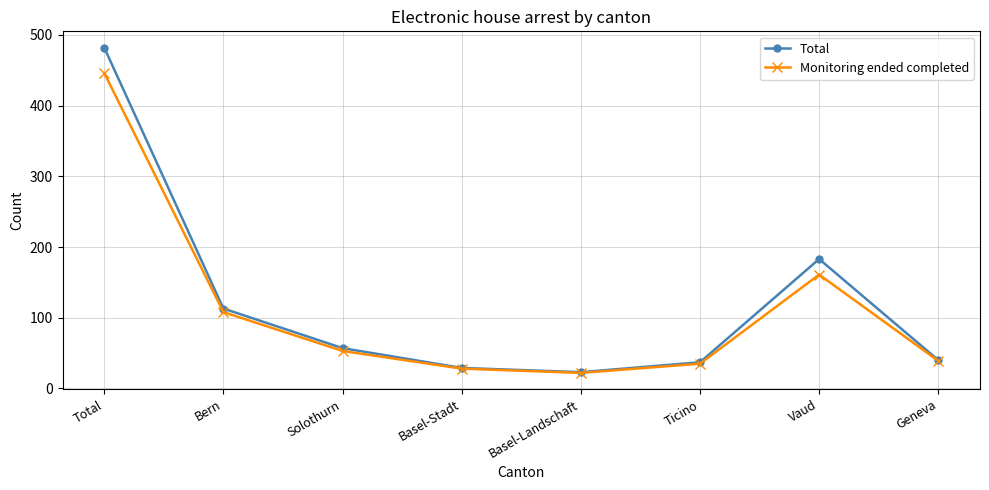

True or false: Total has a value of 57 at Solothurn.

True